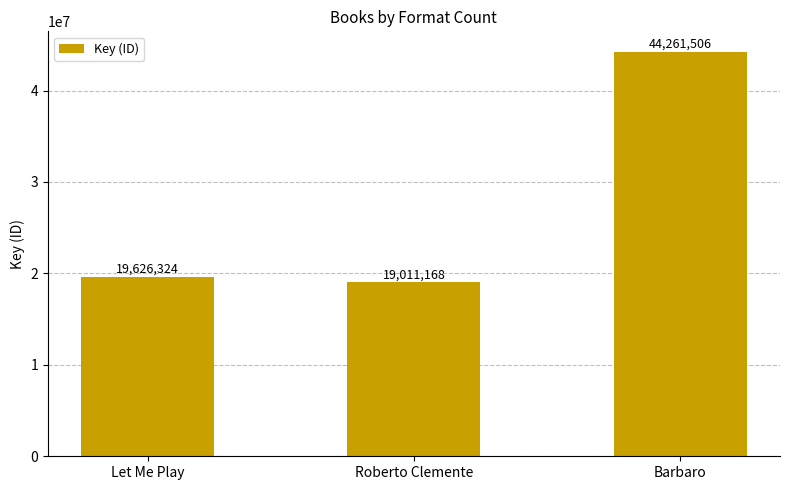

The value at Let Me Play is 12672565. True or false?

False